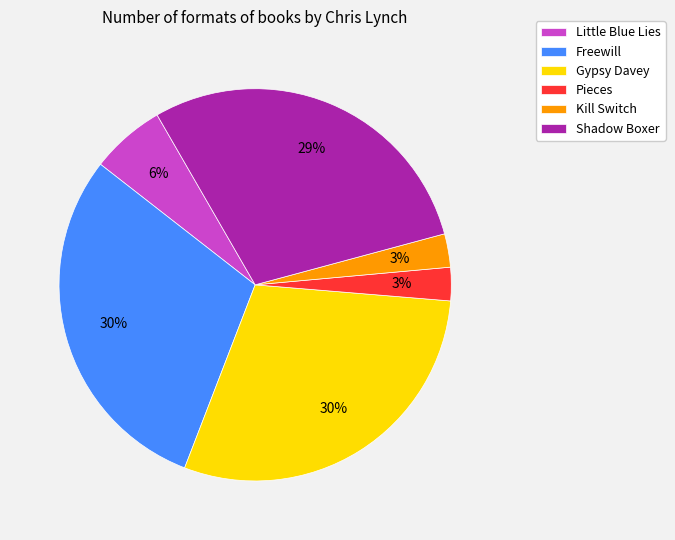

To the nearest percent, what is the average slice percentage?

17%